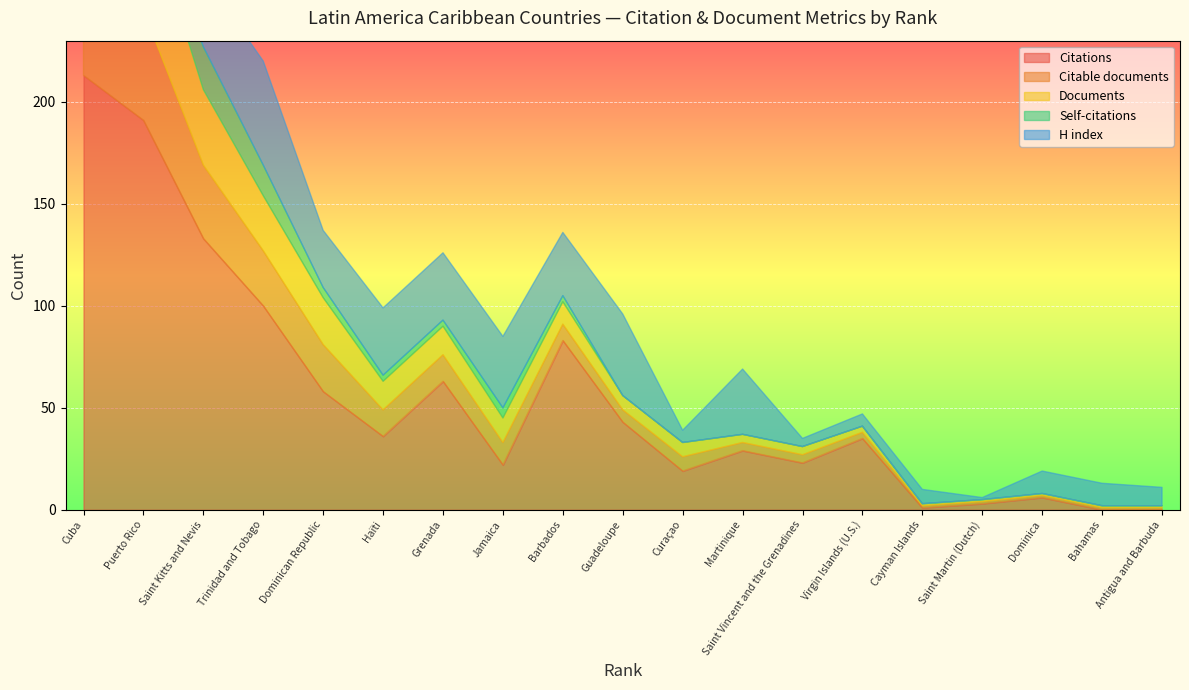

The value of Citable documents at Saint Martin (Dutch) is 1. True or false?

False